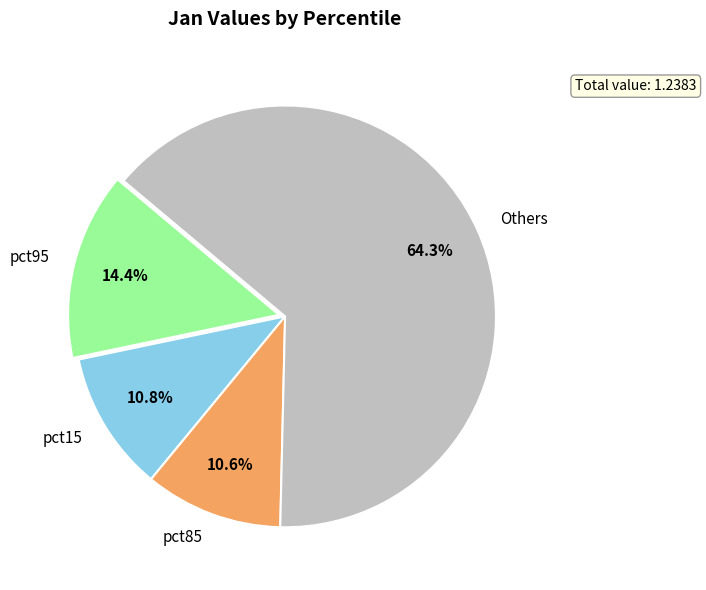

Which category accounts for the majority?

Others